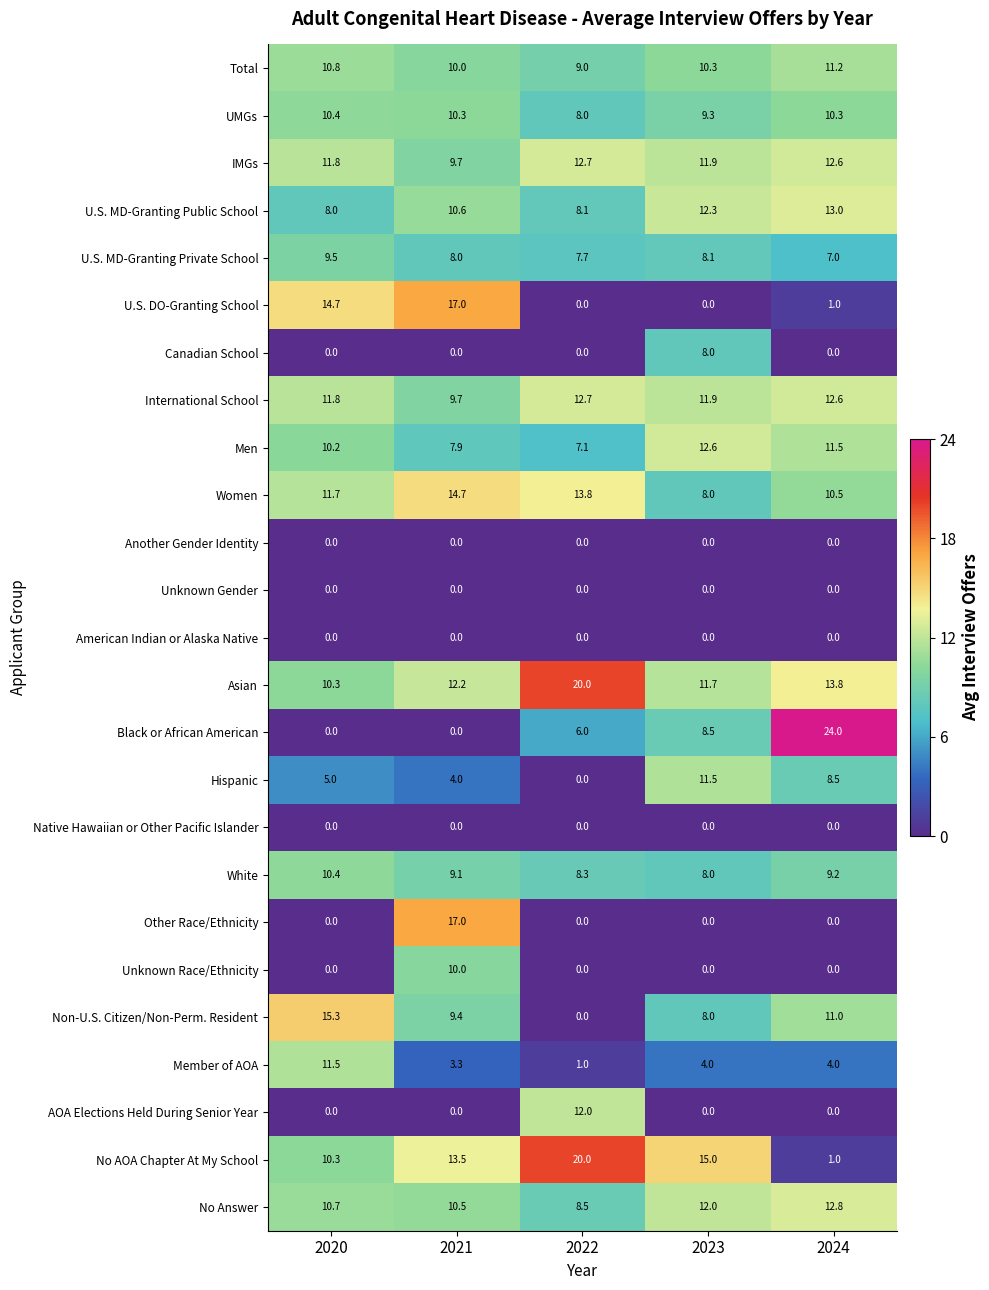

What is the difference between the second highest and second lowest values in the UMGs series?

1.0